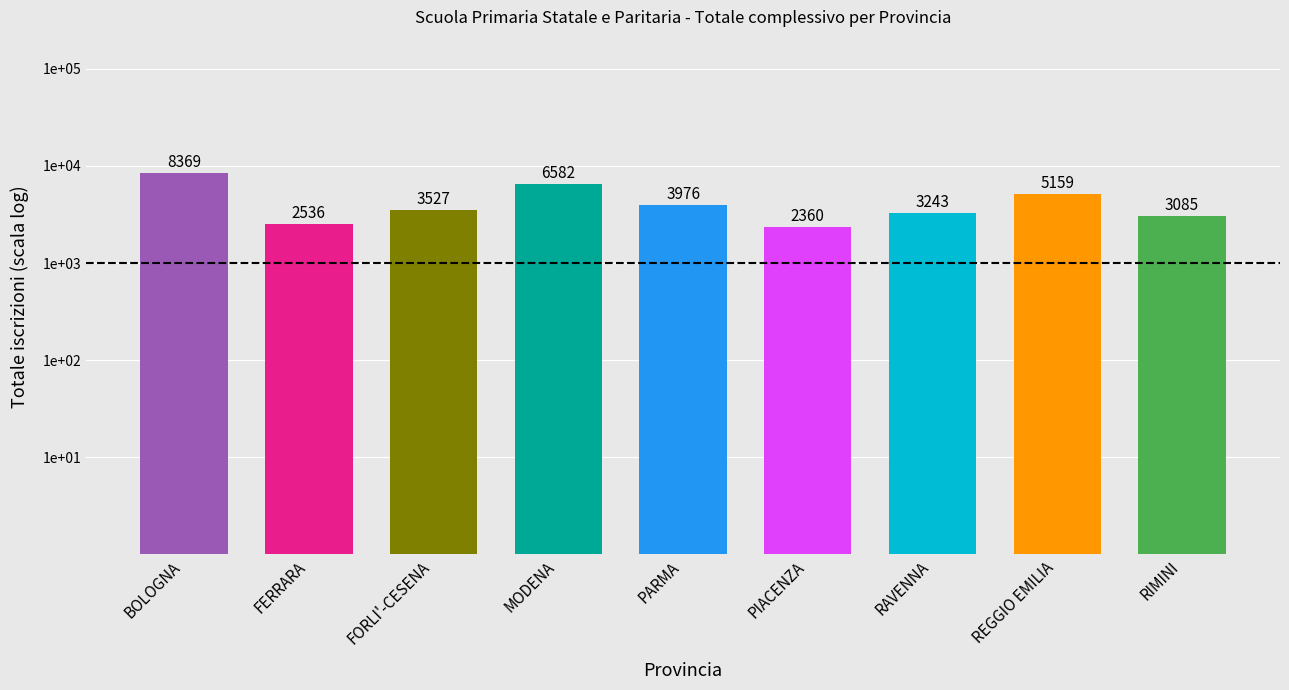

List the labels in order of value, largest first.

BOLOGNA, MODENA, REGGIO EMILIA, PARMA, FORLI'-CESENA, RAVENNA, RIMINI, FERRARA, PIACENZA